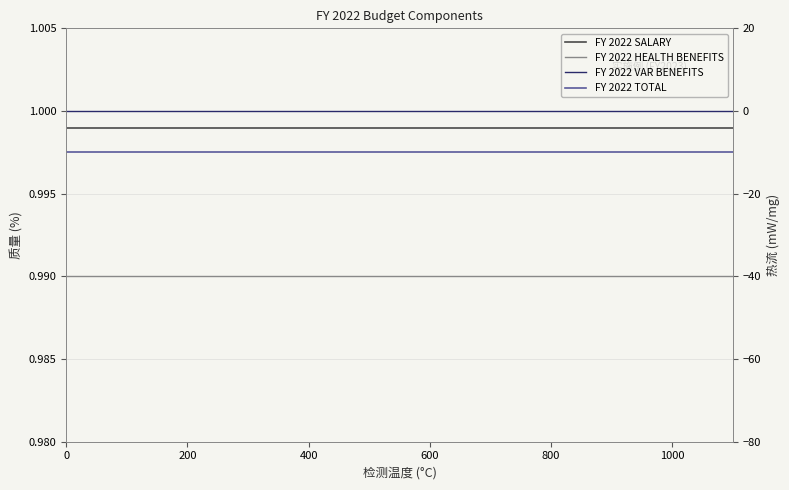

Rank the series at 14 from highest to lowest value.

FY 2022 SALARY, FY 2022 HEALTH BENEFITS, FY 2022 VAR BENEFITS, FY 2022 TOTAL